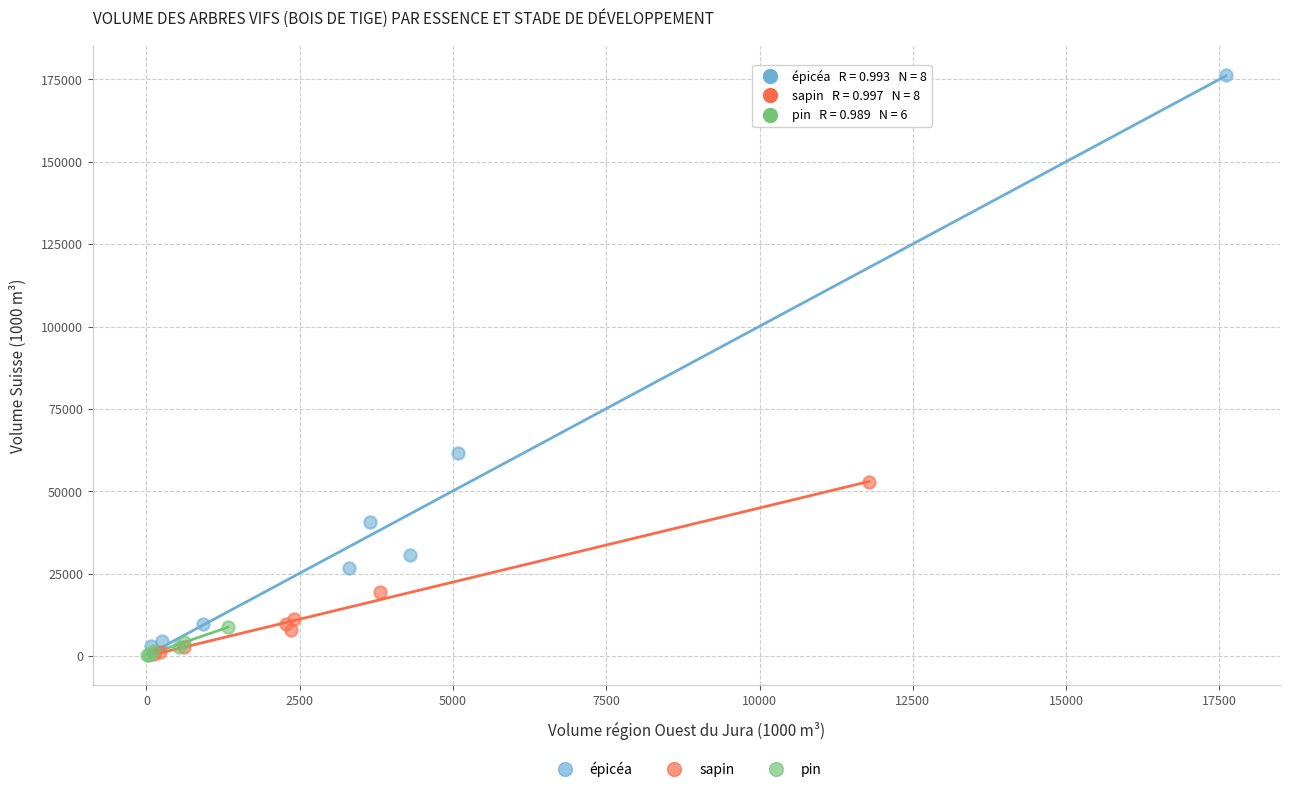

Which series has the largest Y range (max minus min)?

épicéa